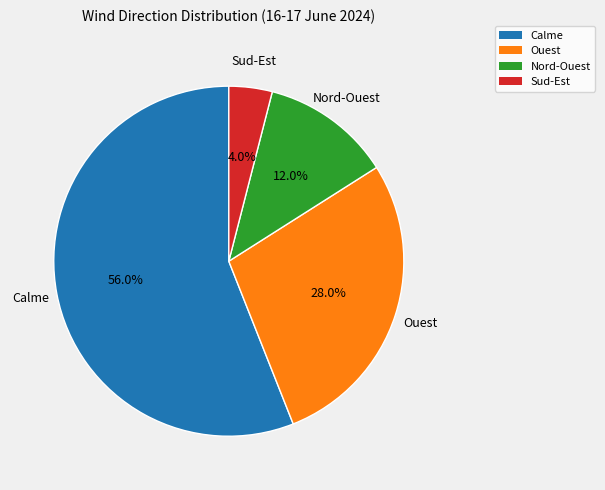

To the nearest percent, what percentage of the pie is Calme?

56%